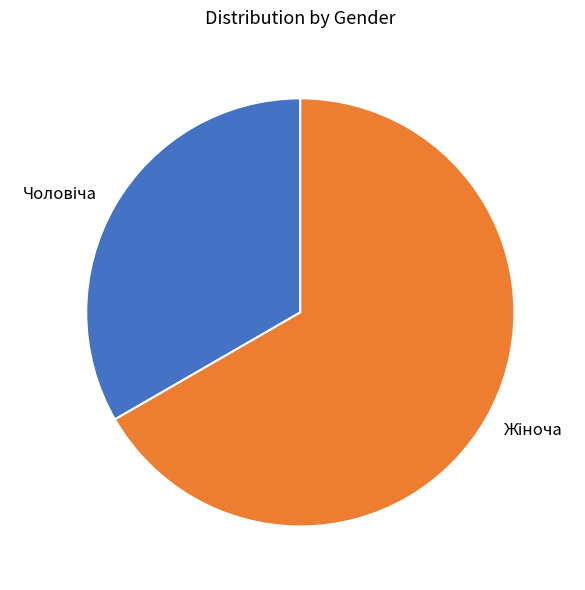

Does any single category account for the majority?

Yes